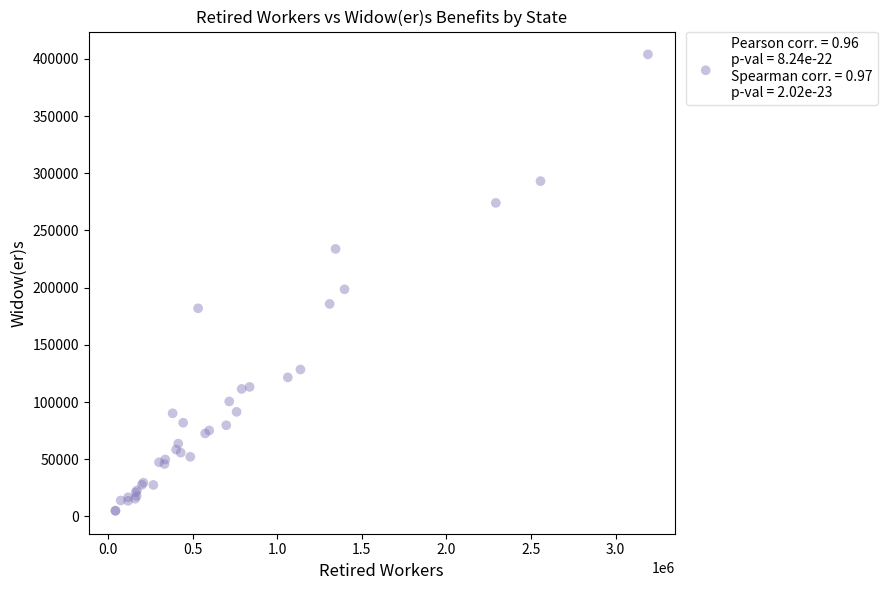

What Y value in the scatter plot is closest to 204385?

198576